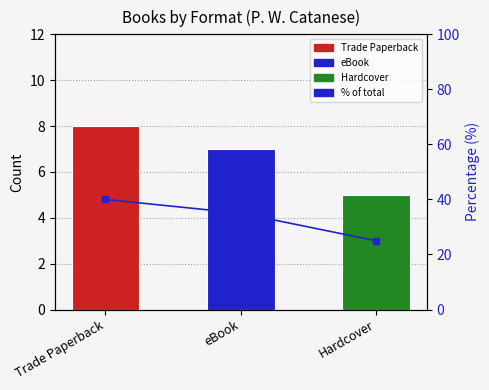

How many bars are there in total?

3